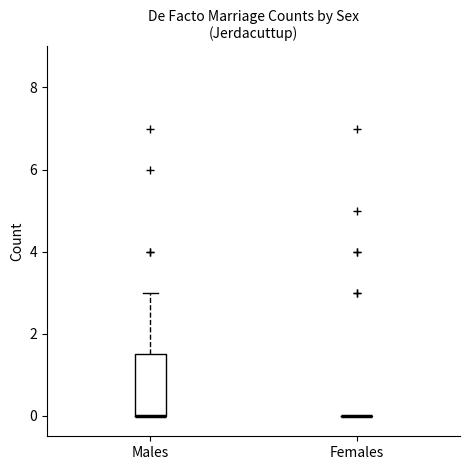

Reading left to right, transcribe this box plot: for each box, give where its median line is, the range the box spans, and where its two whiskers end, as read against the y-axis. The values are not printed on the chart, so give them approximately, as read against the axis.

Males: median 0.0 (drawn on the box's lower edge), box 0.0 to 1.6, whiskers 0.0 to 3.0
Females: box collapsed to a line at 0.0, whiskers 0.0 to 0.0